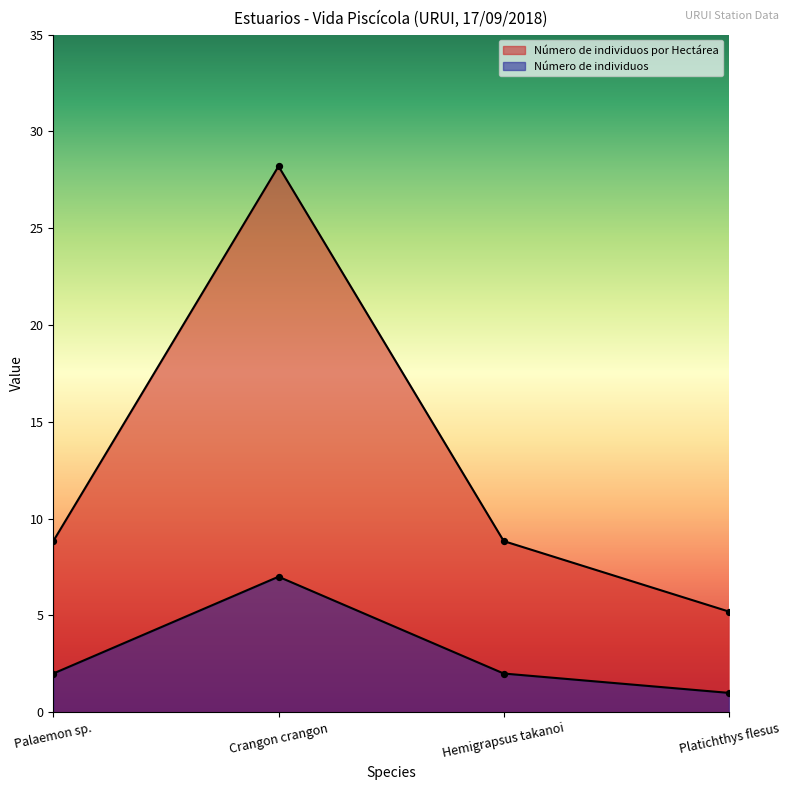

What are all the series names shown in the legend?

Número de individuos por Hectárea, Número de individuos